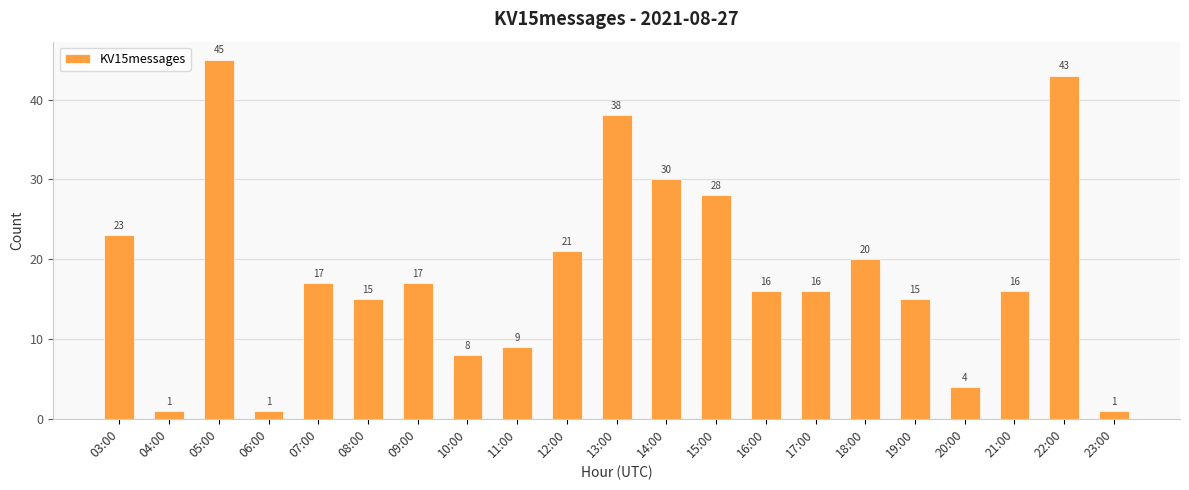

What is the change in value from 06:00 to 13:00?

+37